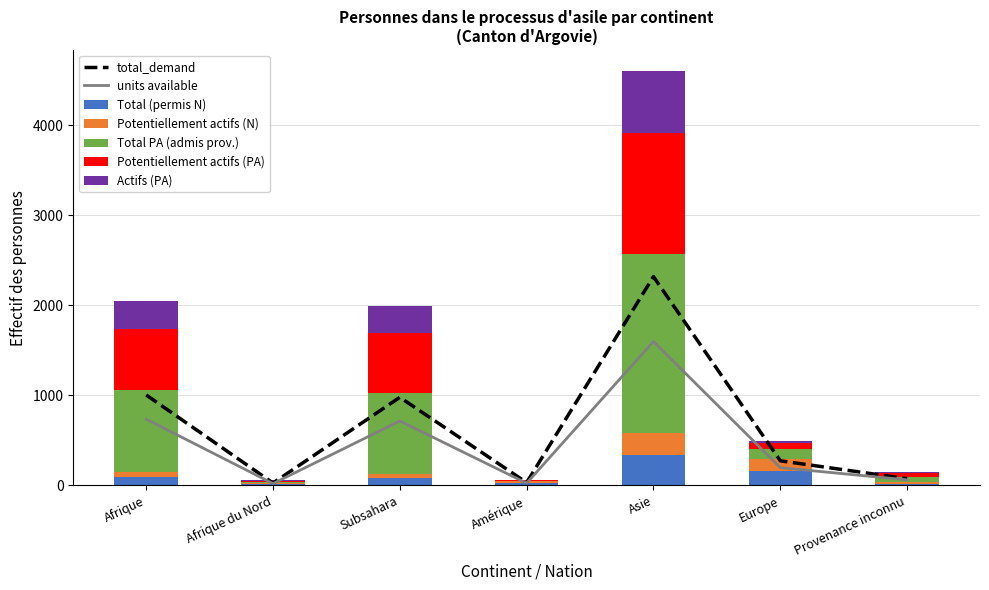

What is the highest value of the Total (permis N) series?

334